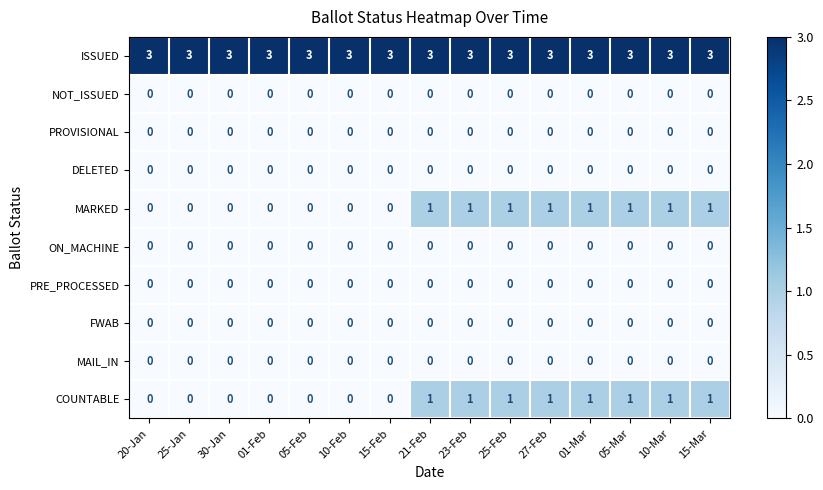

The PROVISIONAL series shows 0 at 30-Jan. True or false?

True